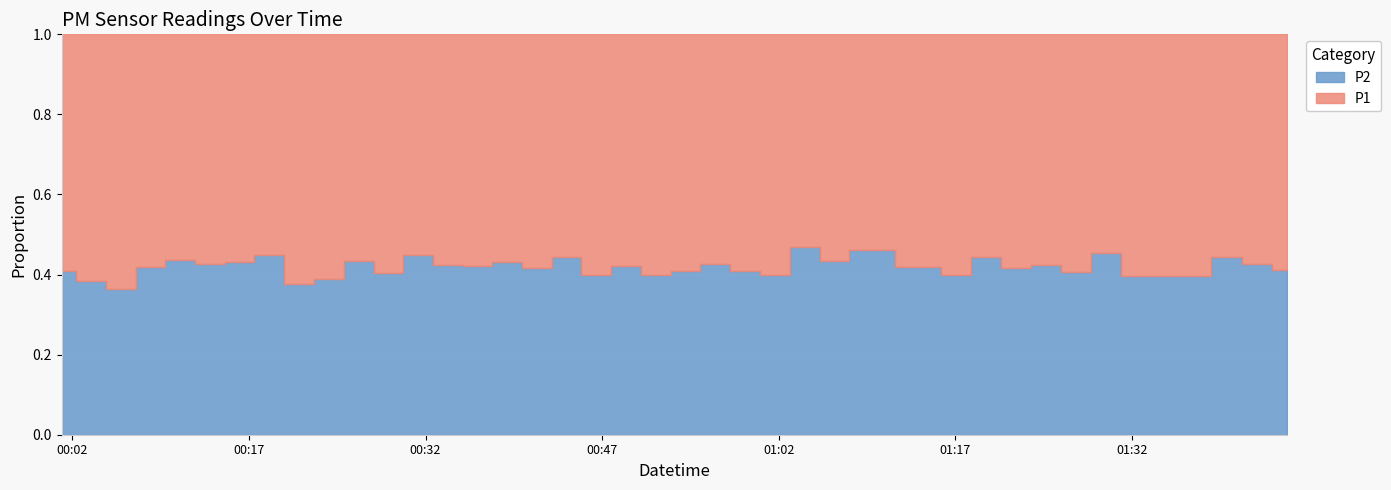

What is the value of the P1 point at the 6th from the left?

11.7